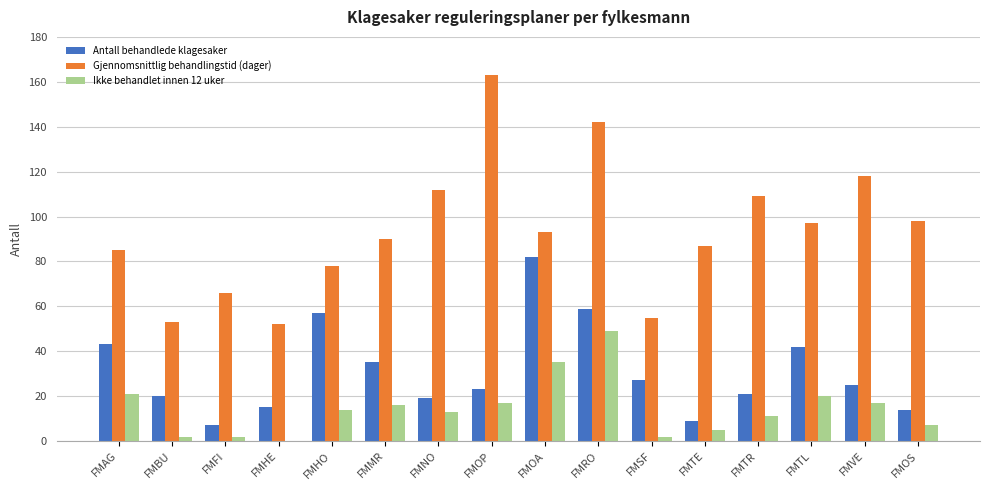

The value of Antall behandlede klagesaker at FMVE is 8. True or false?

False